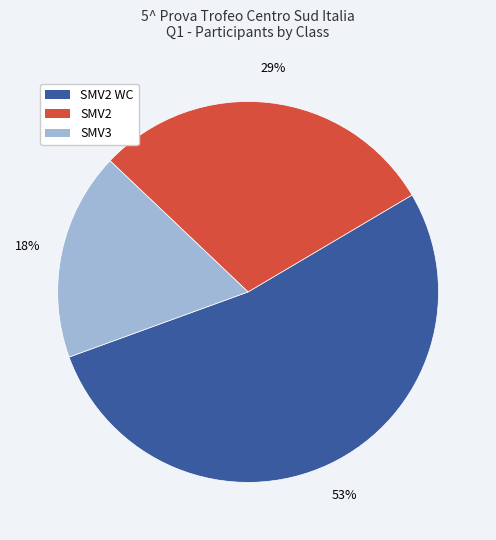

To the nearest percent, what is the average slice percentage?

33%